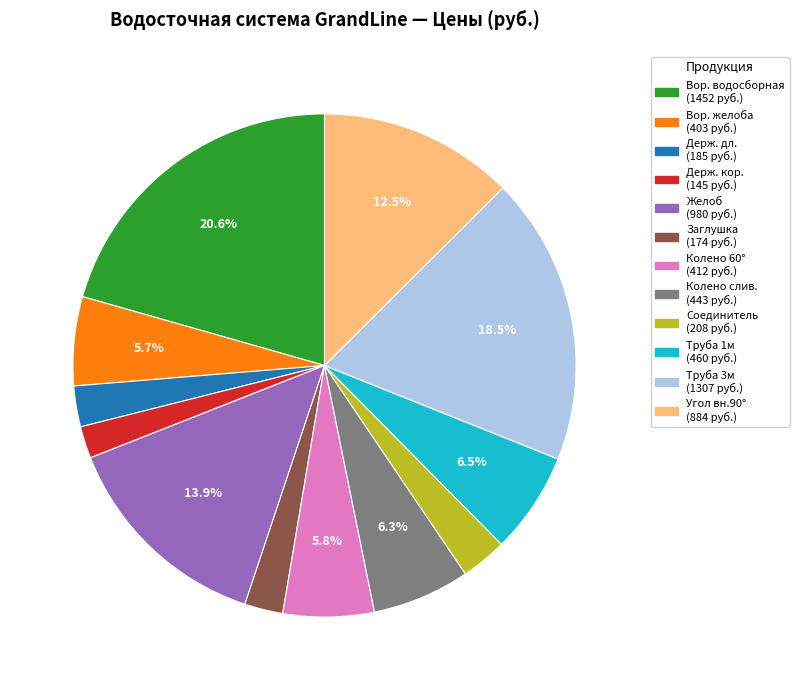

Does any single category account for the majority?

No